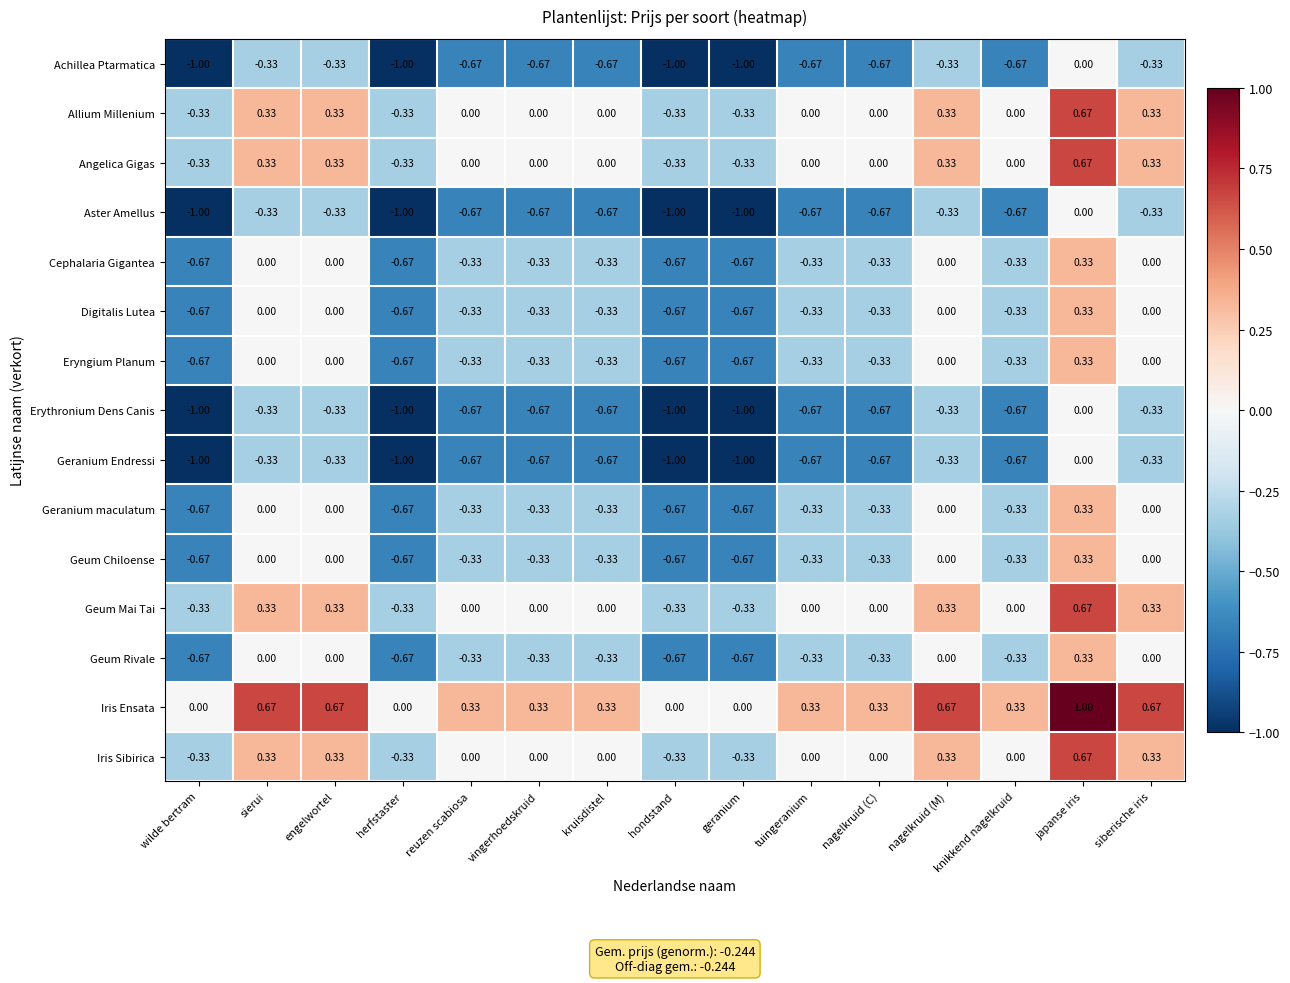

At which category is the sum across all series the highest?

japanse iris